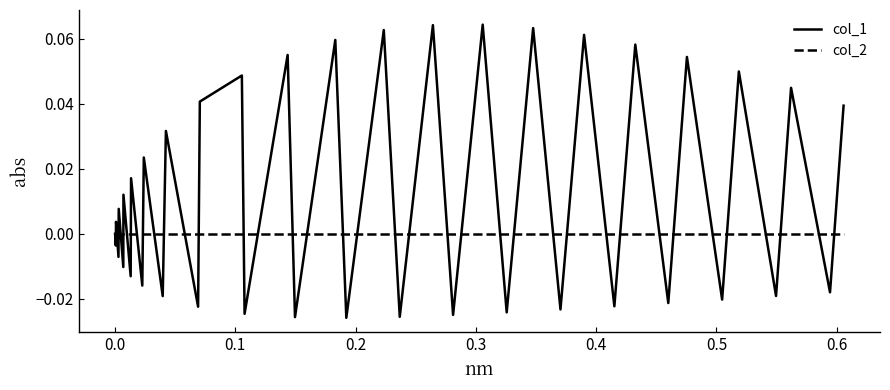

List the series in order of their peak value, highest first.

col_1, col_2